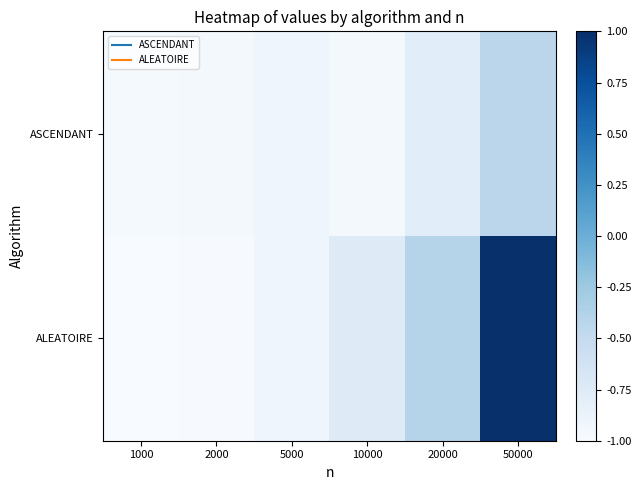

Which series has the largest total across all categories?

ALEATOIRE